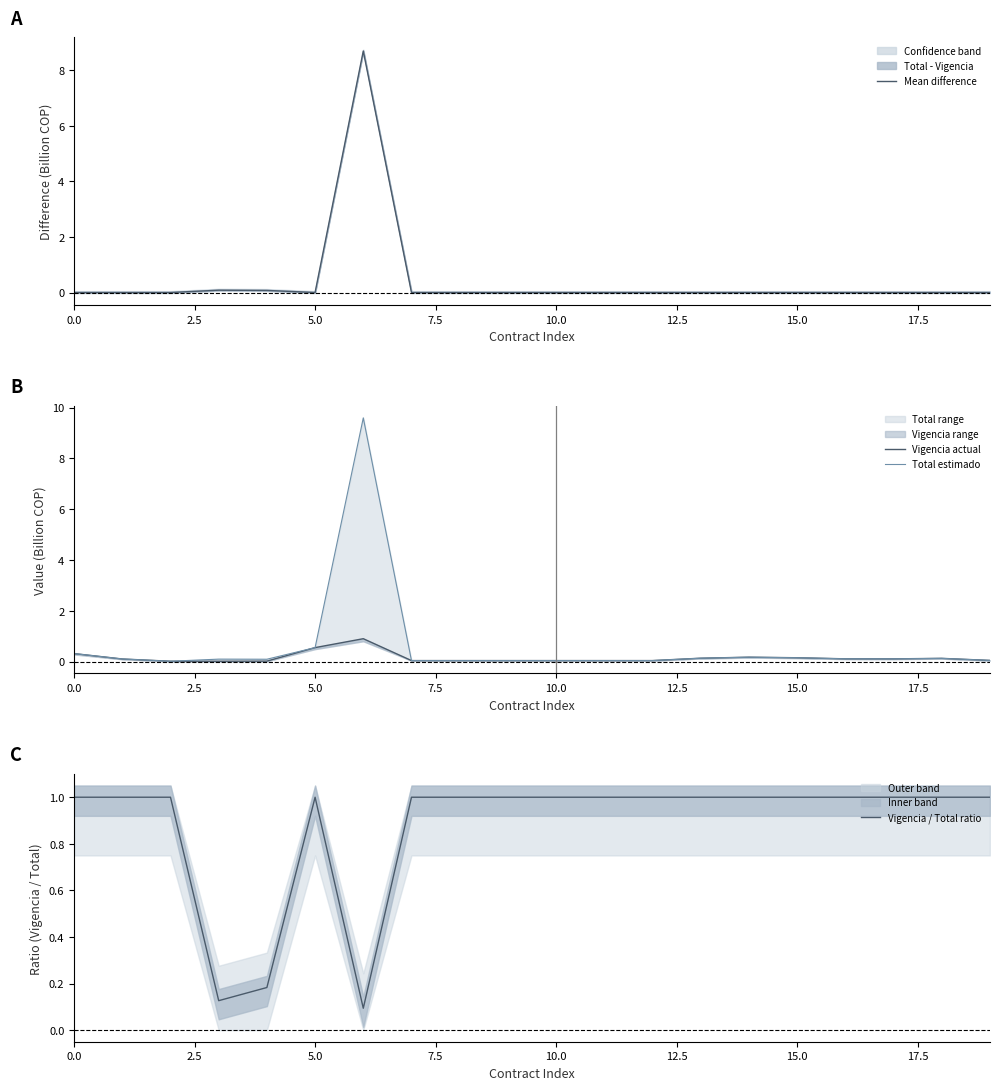

What is the sum of all Mean difference values?

8.9